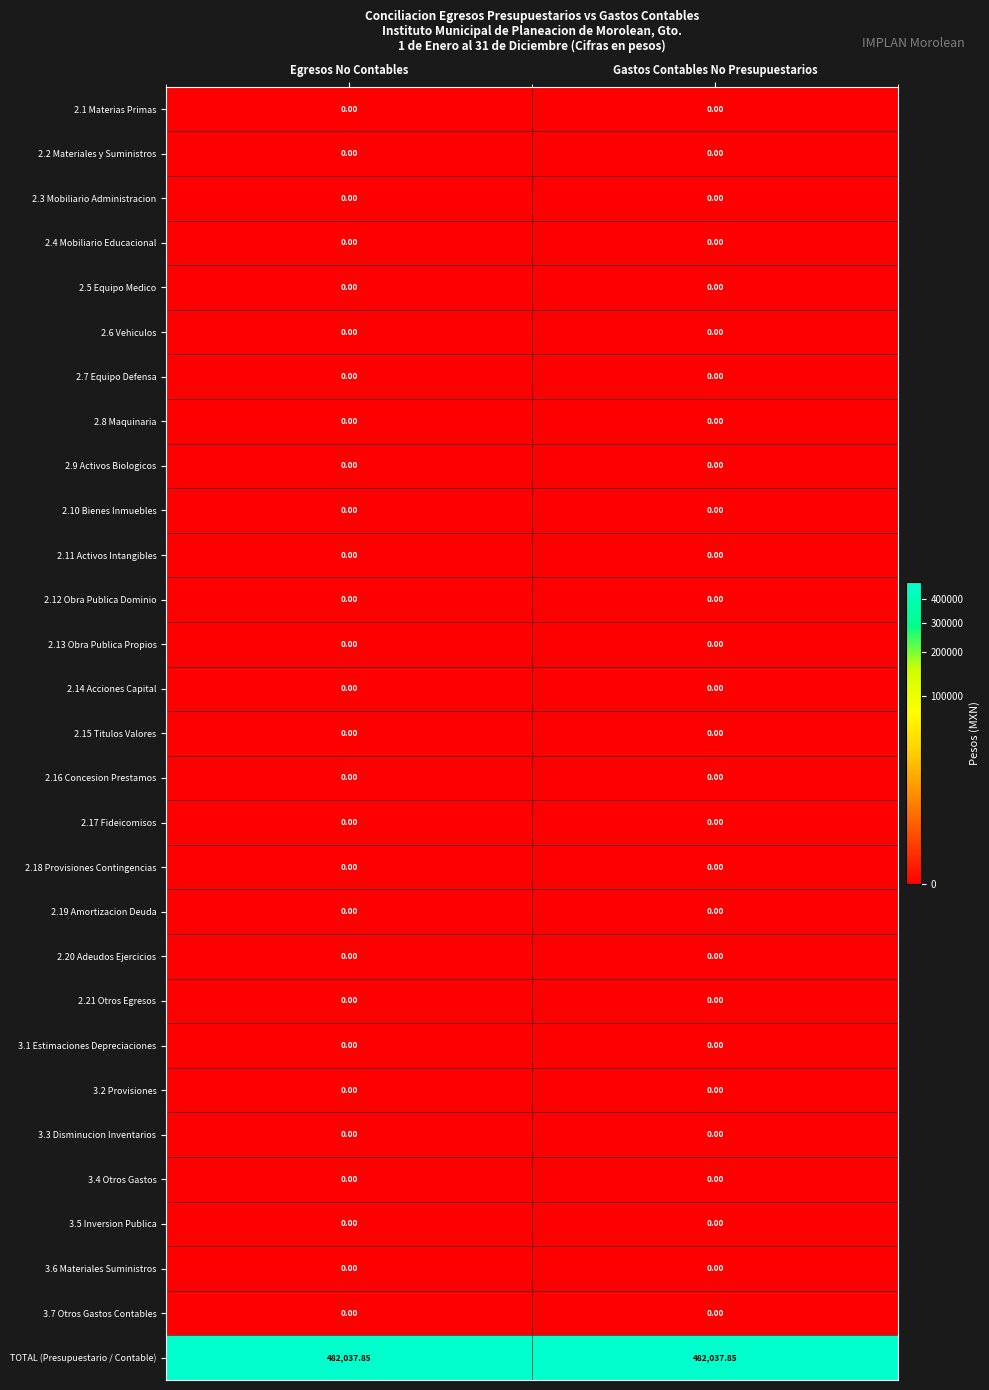

Which series has the largest total across all categories?

TOTAL (Presupuestario / Contable)